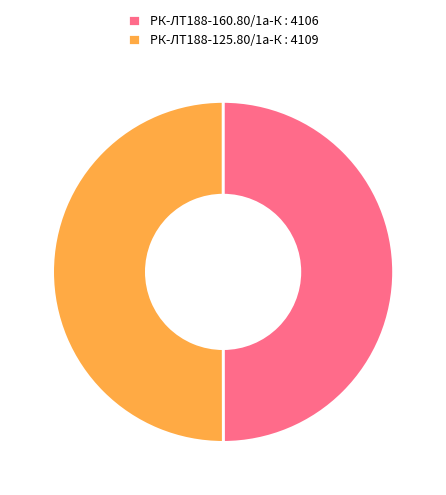

Is the sum of РК-ЛТ188-160.80/1а-К : 4106 and РК-ЛТ188-125.80/1а-К : 4109 greater than half?

Yes